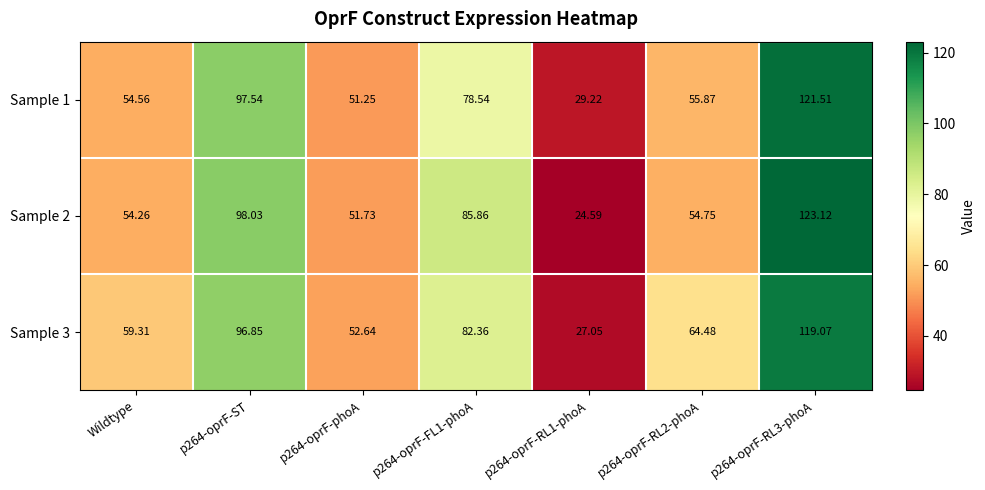

Is the value of Sample 1 at p264-oprF-phoA greater than the value of Sample 2 at p264-oprF-ST?

No